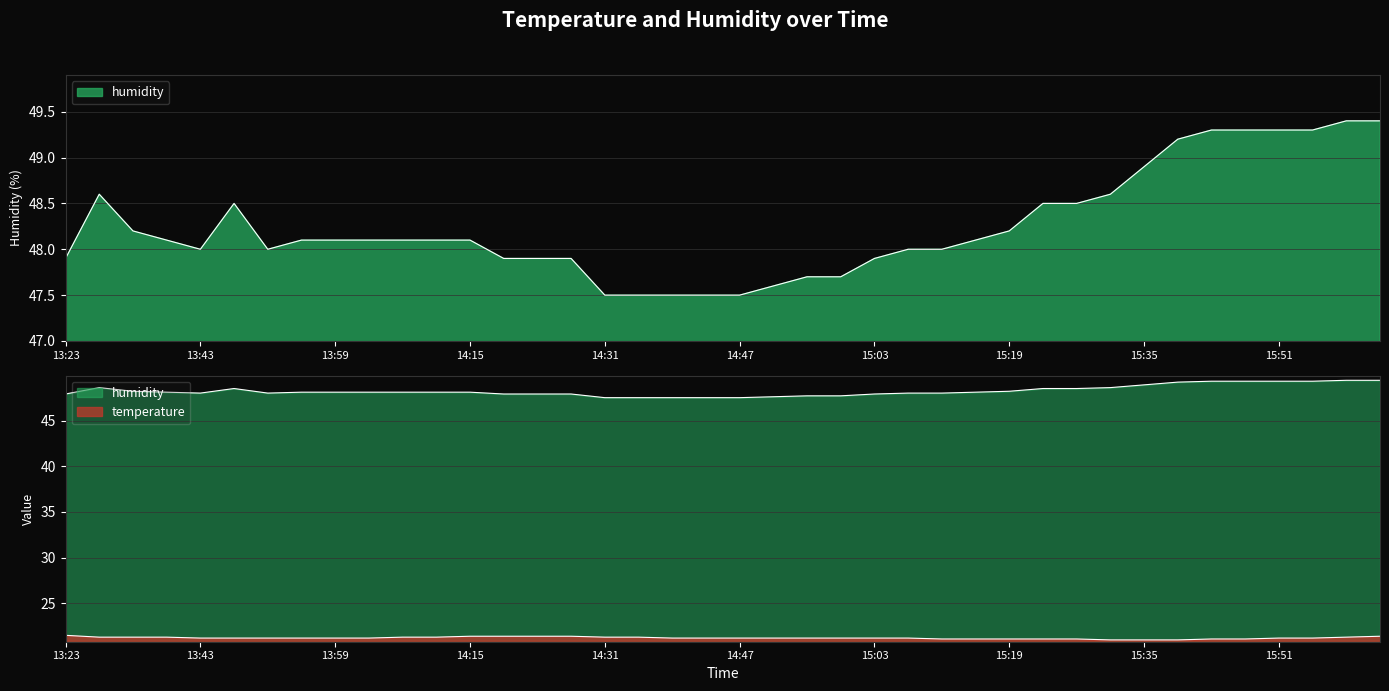

What is the spread (max minus min) of values at 15:27?

27.4